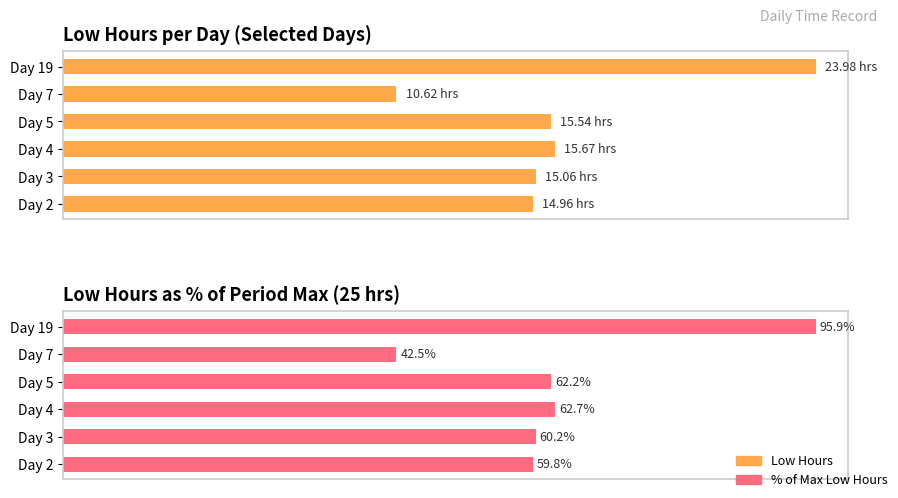

List the series in order of their overall mean, highest first.

% of Max Low Hours, Low Hours